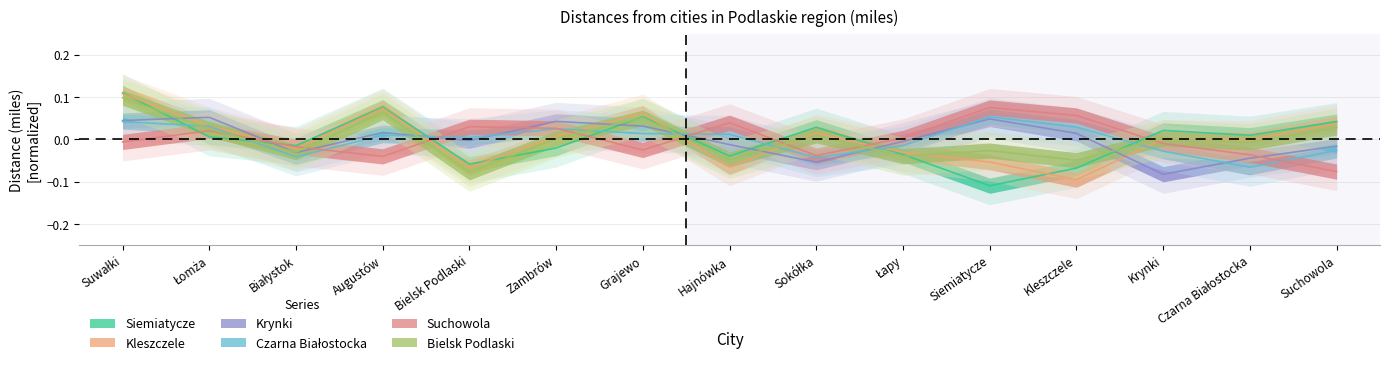

The Siemiatycze series shows -0.1 at Bielsk Podlaski. True or false?

False